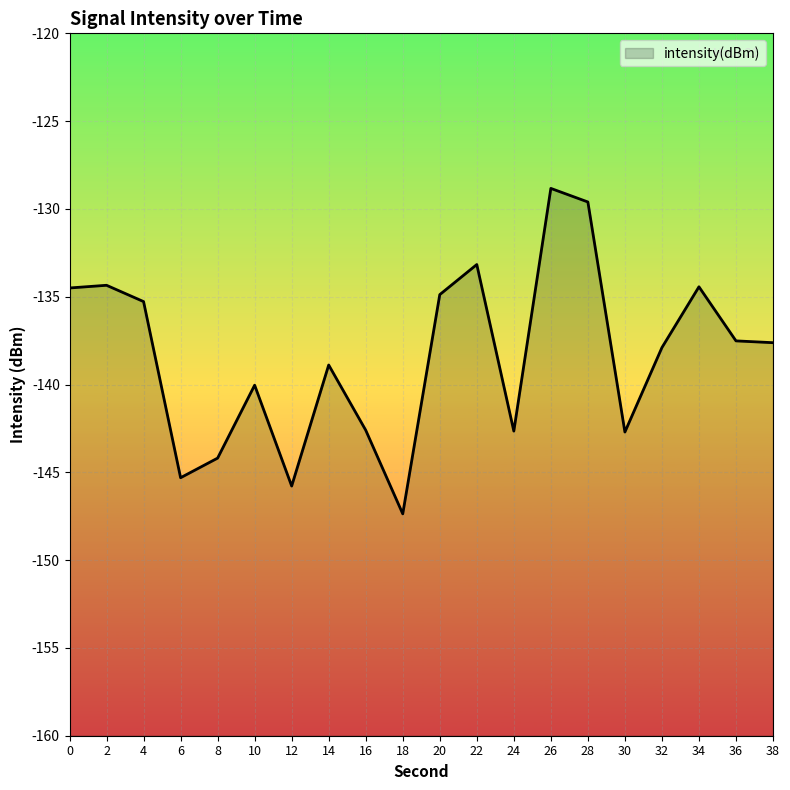

Rank the categories by value from lowest to highest.

18, 12, 6, 8, 30, 24, 16, 10, 14, 32, 38, 36, 4, 20, 0, 34, 2, 22, 28, 26